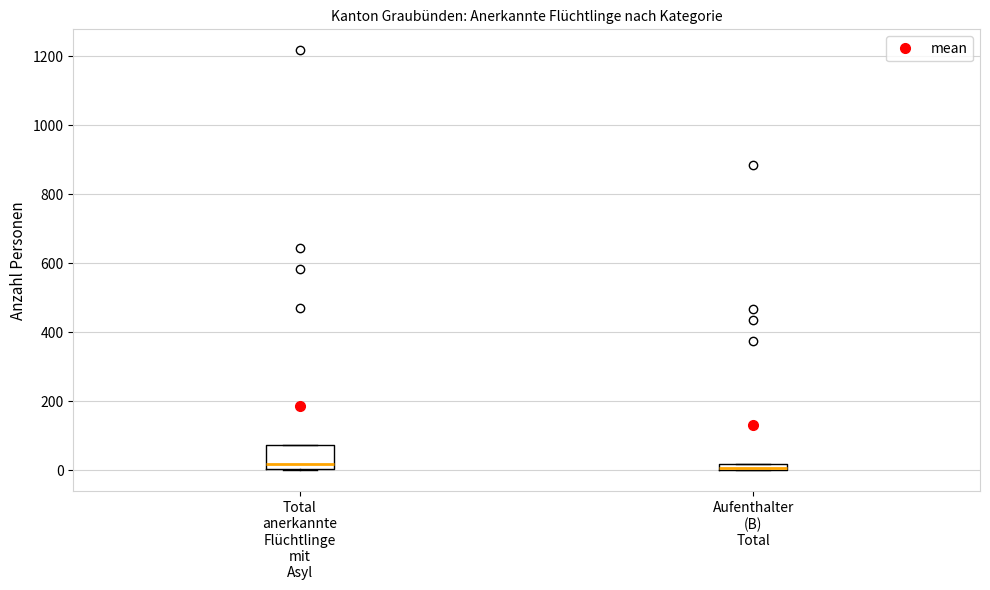

Which box is the tallest, from its lower edge to its upper edge?

Total anerkannte Flüchtlinge mit Asyl